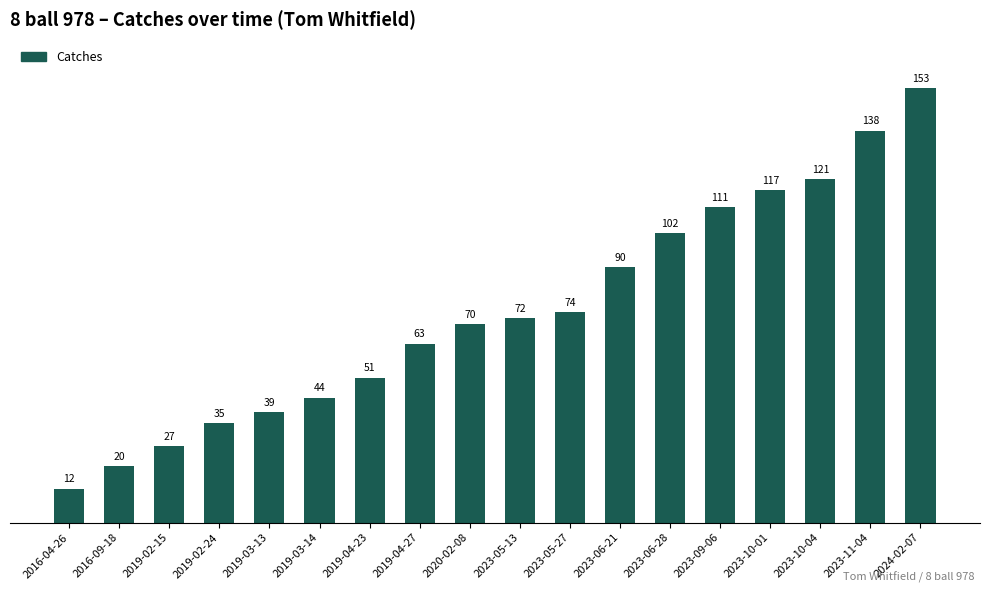

Does the chart contain any negative values?

No